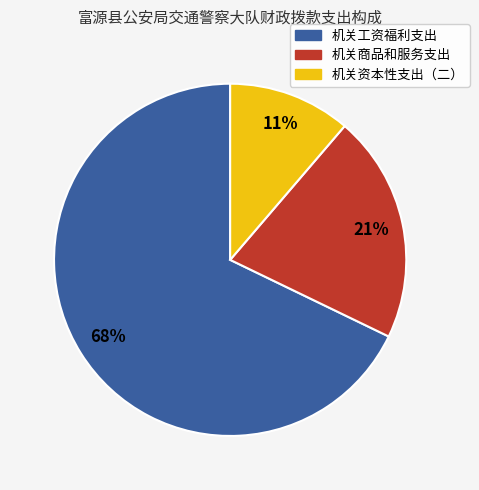

Combined, do 机关资本性支出（二） and 机关商品和服务支出 account for over 50%?

No